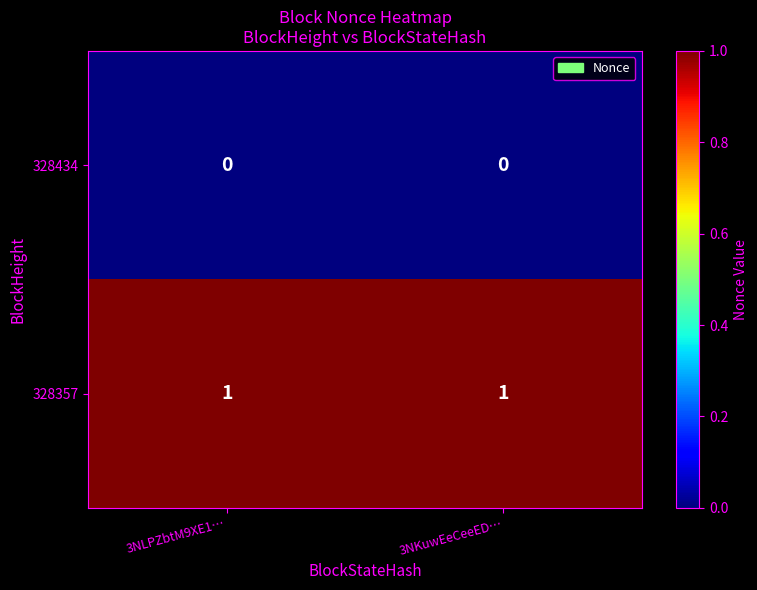

The 328434 series shows 0 at 3NLPZbtM9XE1…. True or false?

True